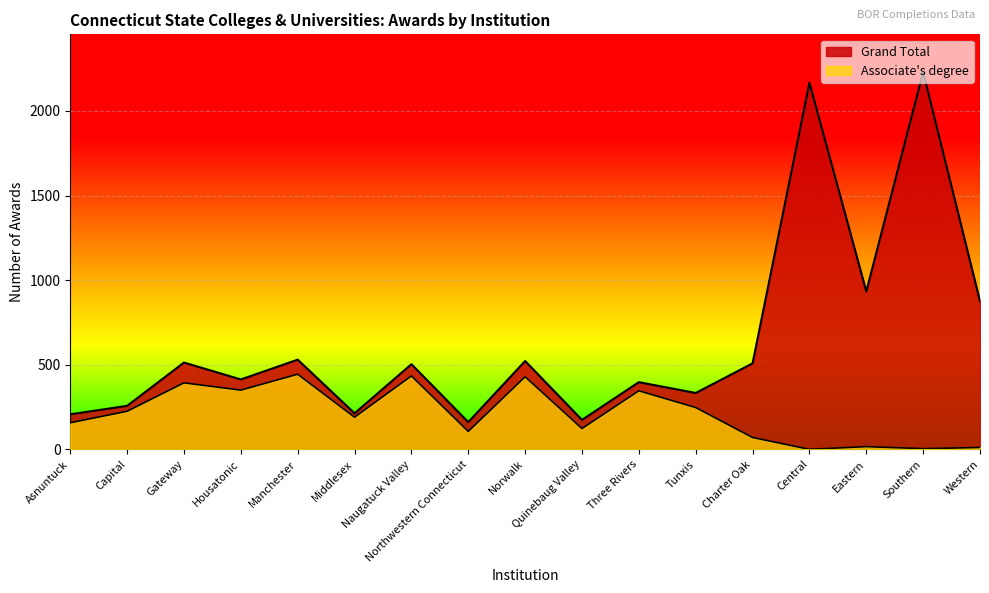

Which has a higher value, Capital or Three Rivers?

Three Rivers